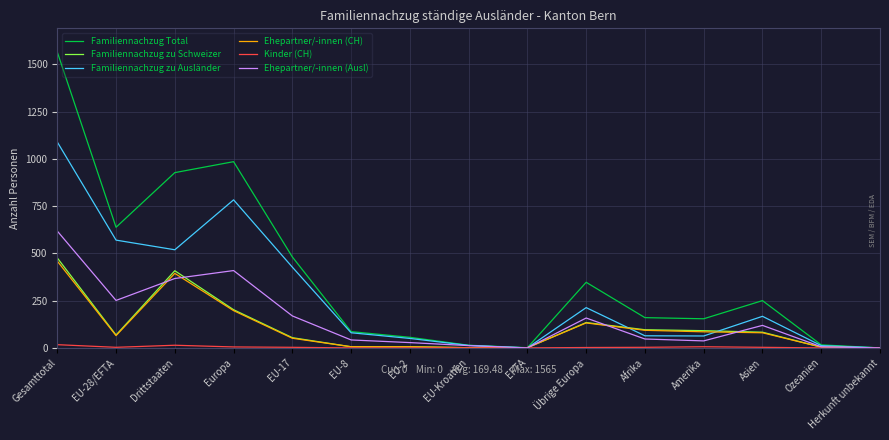

What is the spread (max minus min) of values at Übrige Europa?

345